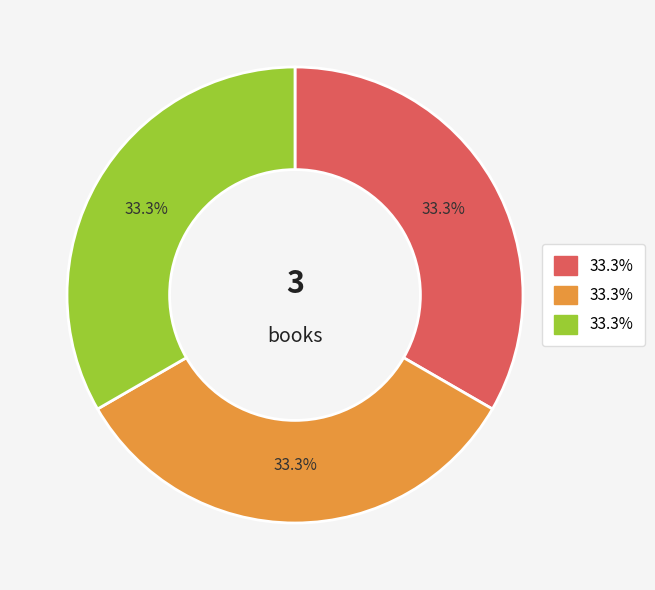

Does any single category account for the majority?

No